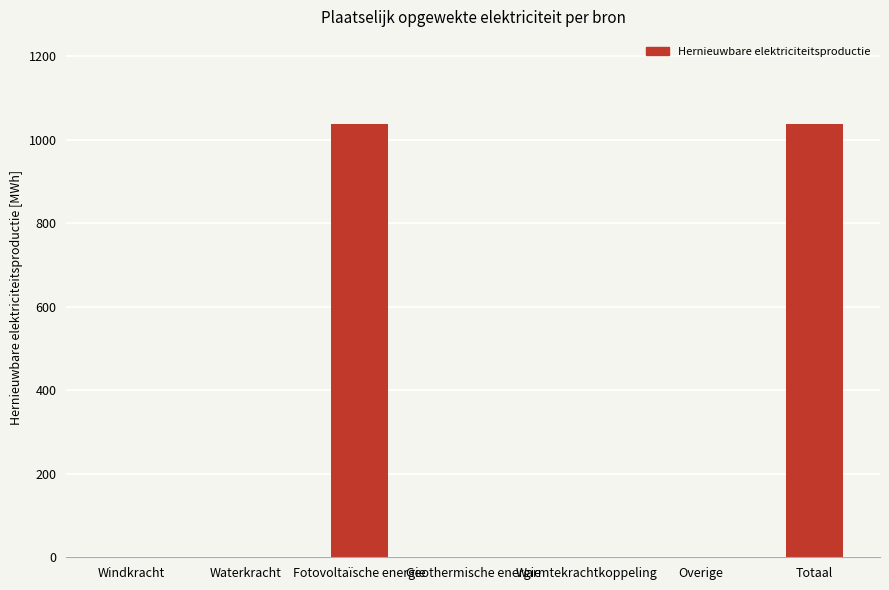

The value at Windkracht is 0.0. True or false?

True